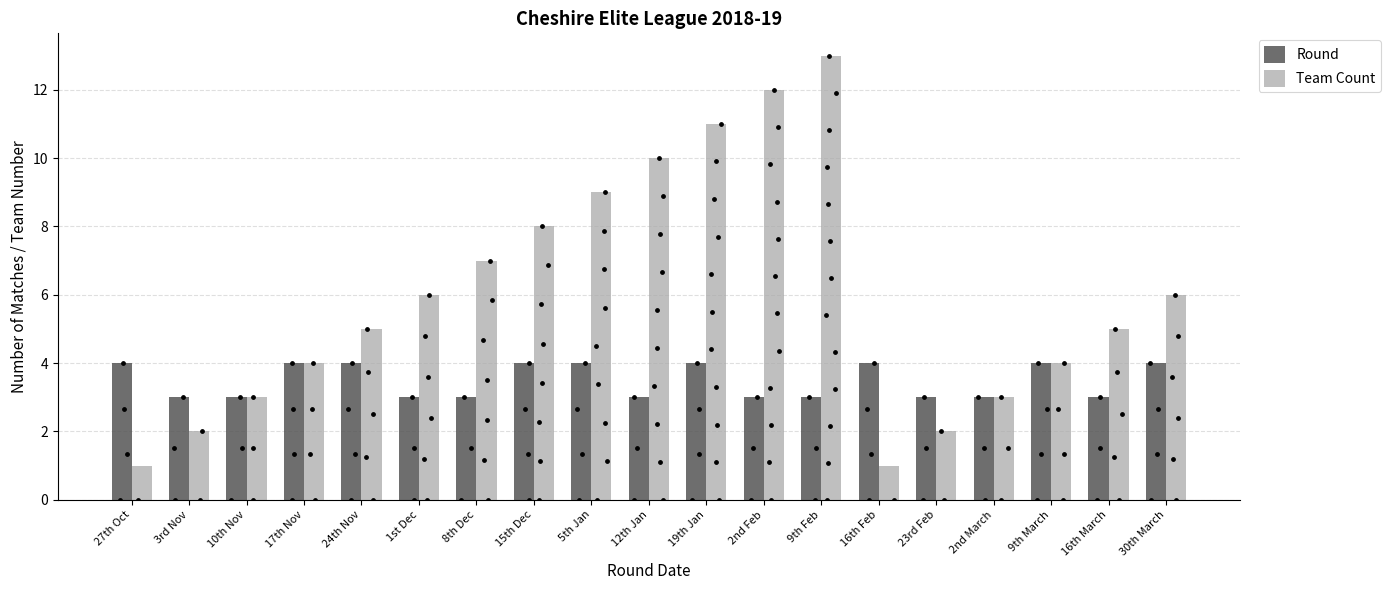

What are all the series names shown in the legend?

Round, Team Count